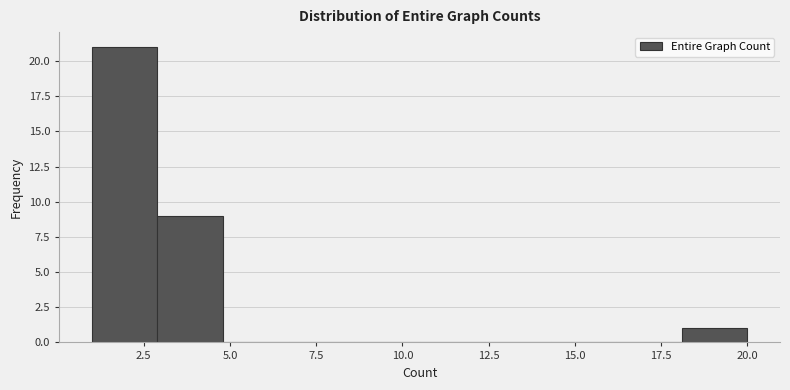

Around what value on the x-axis is the tallest bar? Give the approximate position of its centre, as read against the axis.

2.0